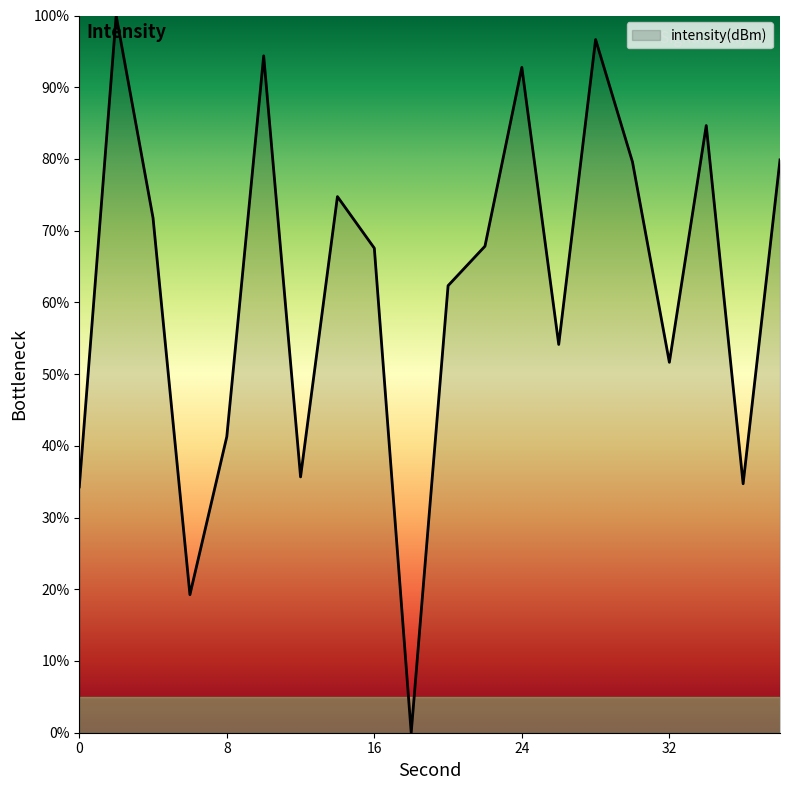

What is the greatest value displayed?

100.0